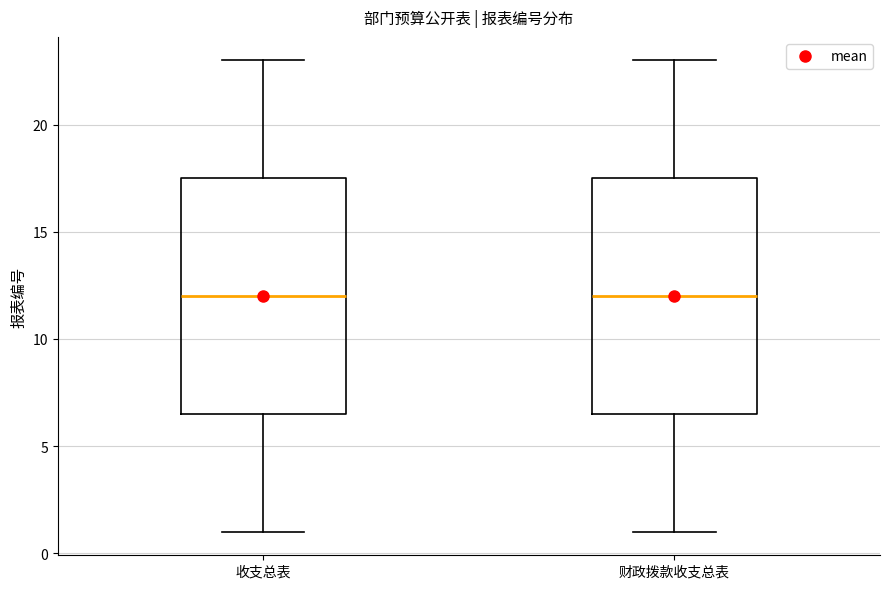

Where does the median line of the box for 财政拨款收支总表 sit on the y-axis? The values are not printed on the chart, so give them approximately, as read against the axis.

12.0